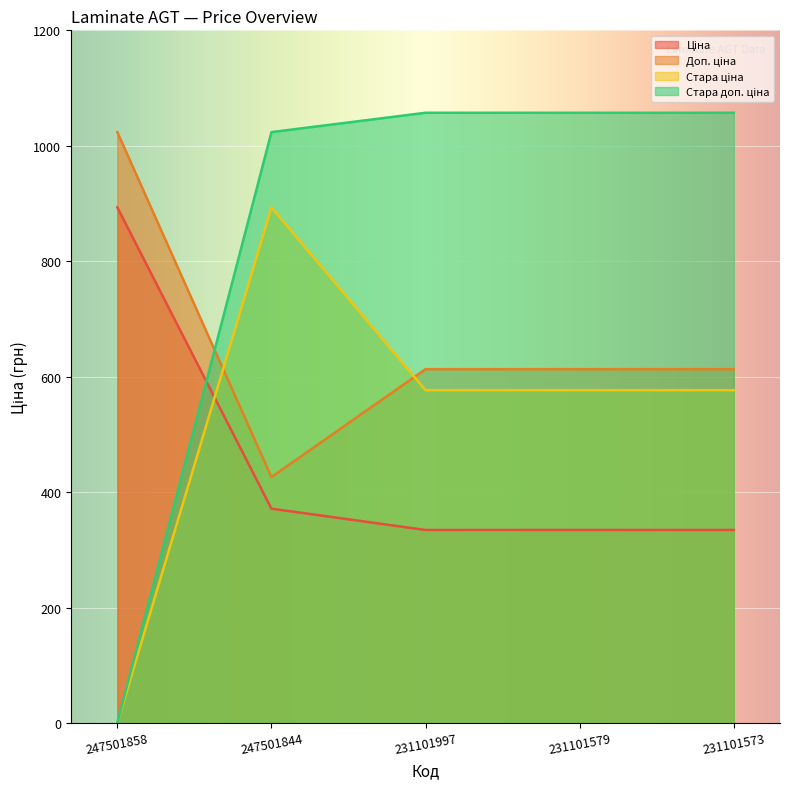

Reading left to right, list all the values displayed in this chart.

Ціна: 893.3	371.3	334.4	334.4	334.4
Доп. ціна: 1023.7	426.0	613.0	613.0	613.0
Стара ціна: 0.0	893.3	576.6	576.6	576.6
Стара доп. ціна: 0.0	1023.7	1057.2	1057.2	1057.2